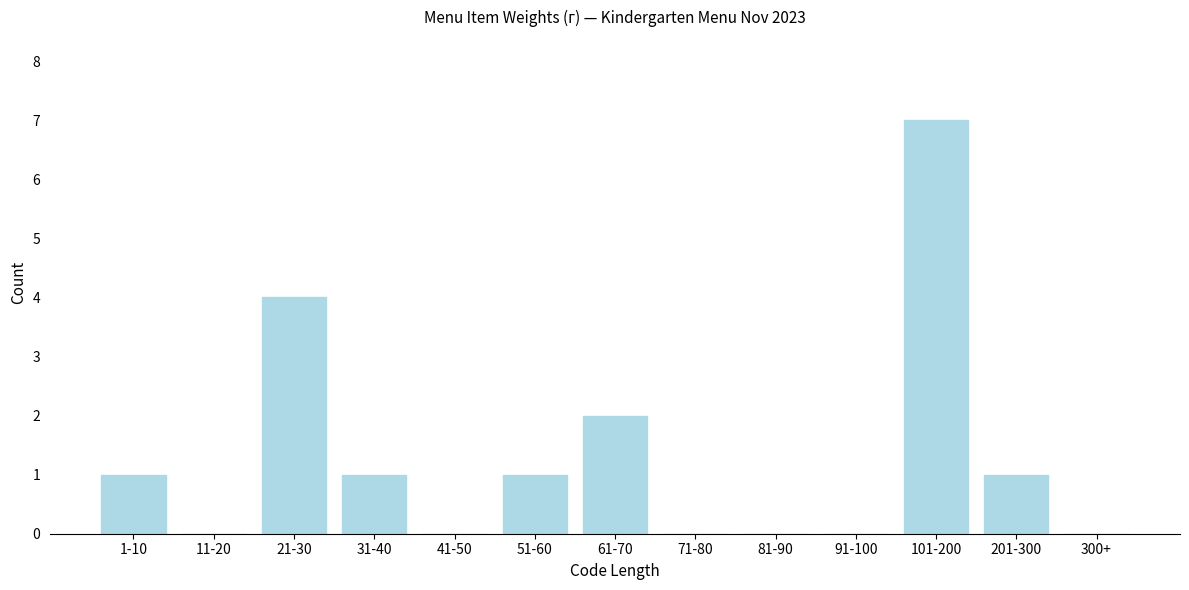

Reading left to right, what are all the values shown in this chart?

1-10=1	11-20=0	21-30=4	31-40=1	41-50=0	51-60=1	61-70=2	71-80=0	81-90=0	91-100=0	101-200=7	201-300=1	300+=0